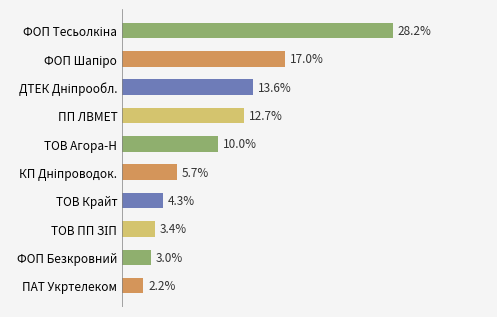

Which label corresponds to the smallest value in the chart?

ПАТ Укртелеком